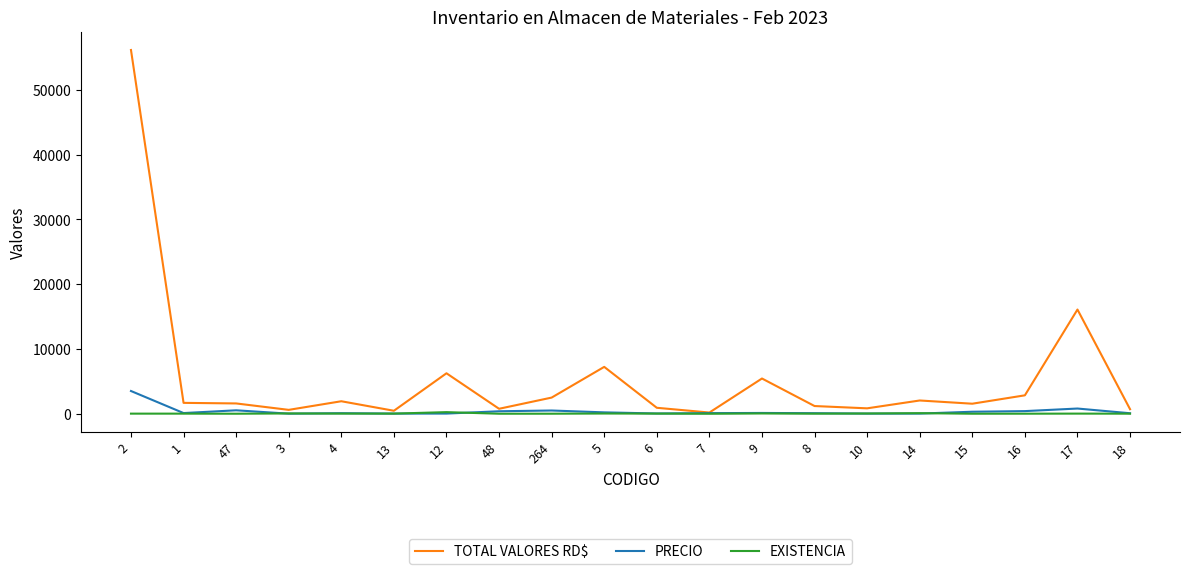

What is the average value of the PRECIO series?

368.5